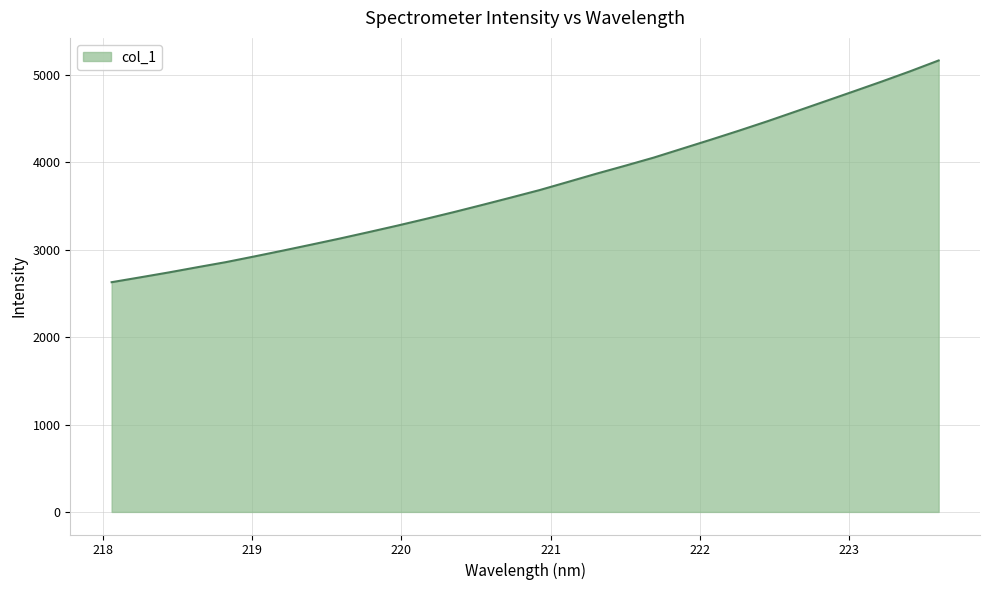

What is the smallest value displayed?

2628.5